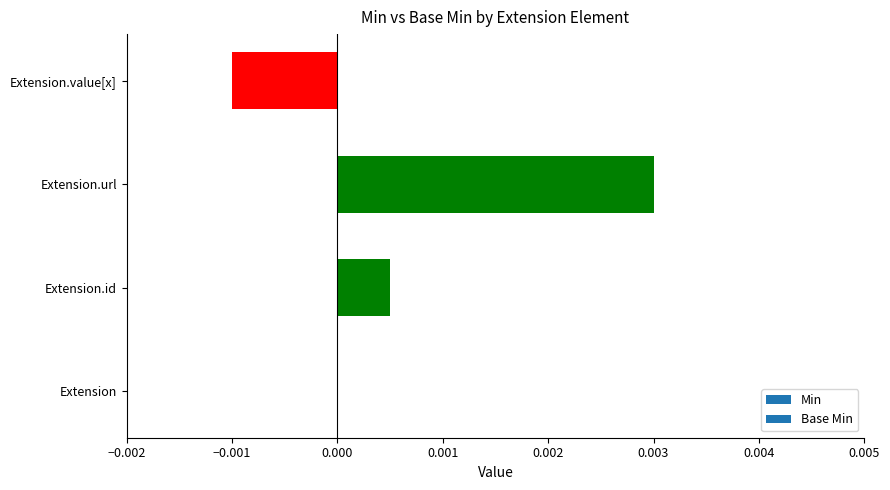

Is it true that the value at Extension is 0.0?

True